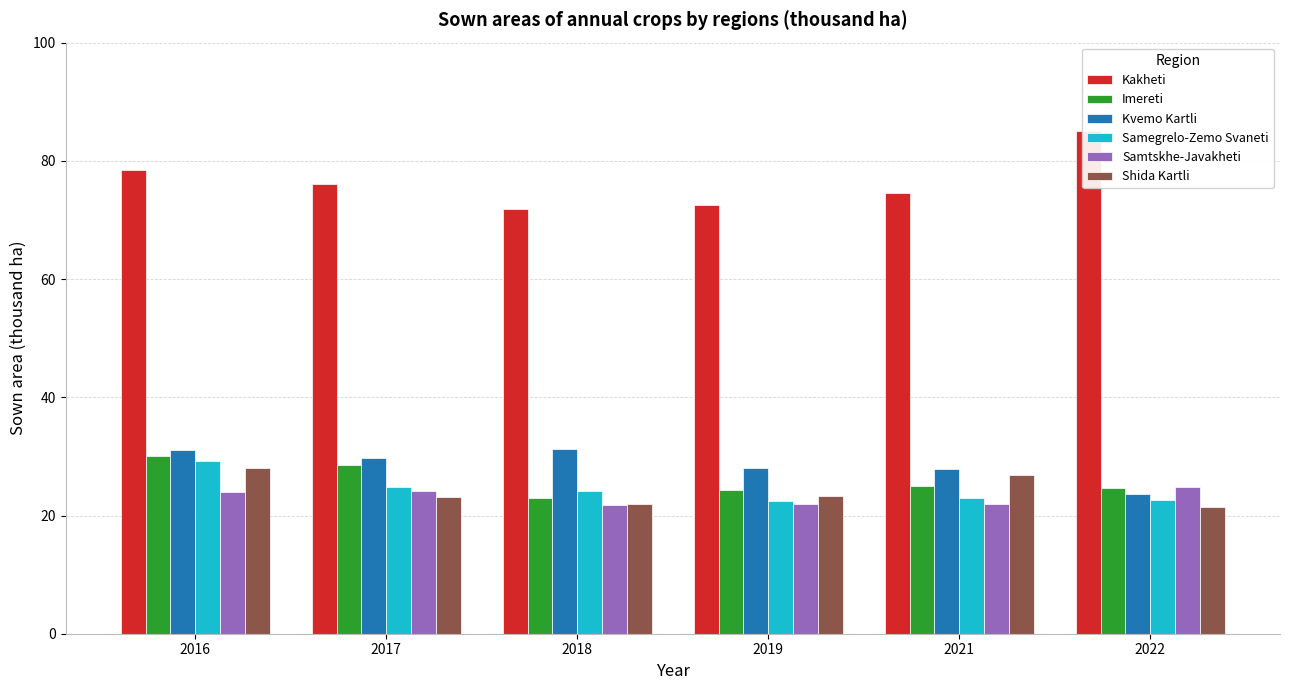

How many data points in Shida Kartli are above 23?

4